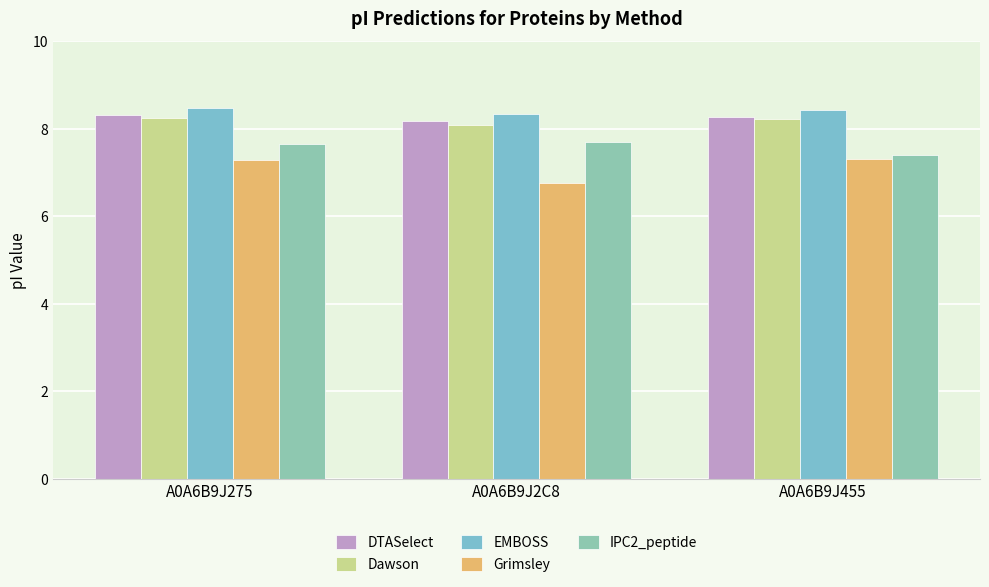

The value of Dawson at A0A6B9J2C8 is 13.3. True or false?

False